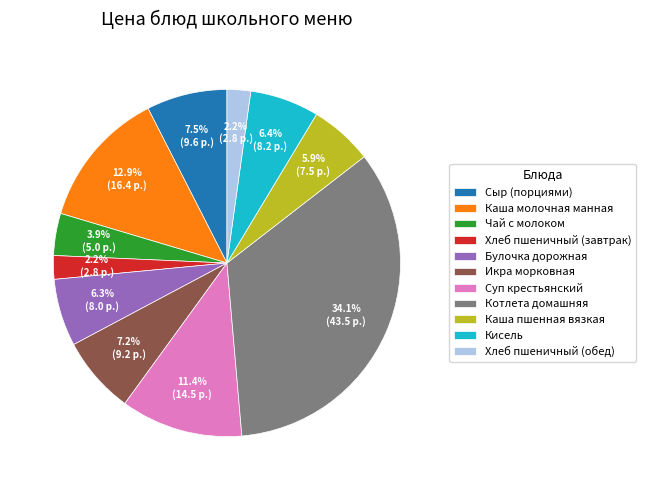

What is the total percentage of Икра морковная and Хлеб пшеничный (завтрак)?

9.4%